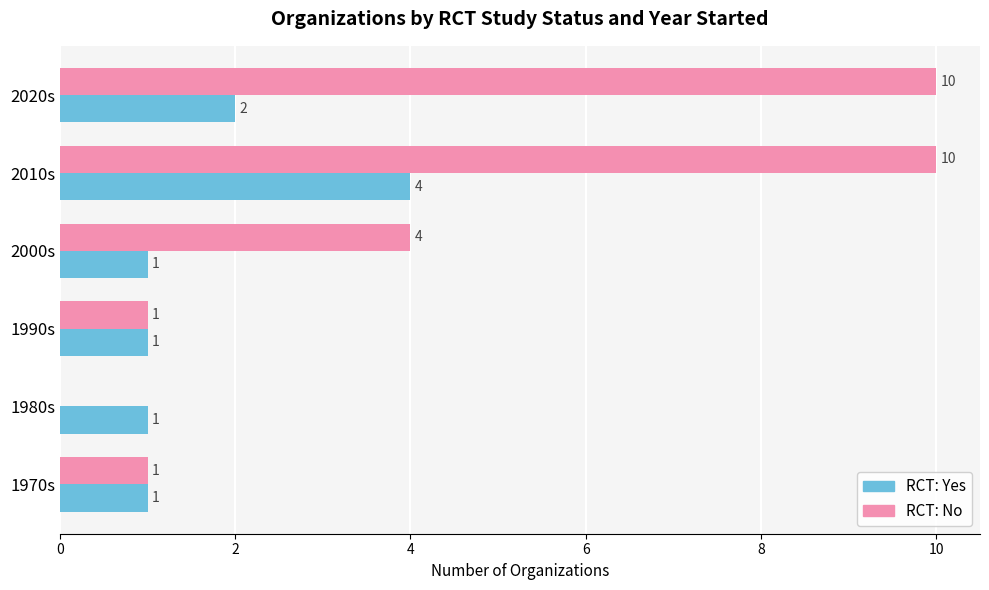

Between 1970s and 2010s, which series saw the biggest shift?

RCT: No